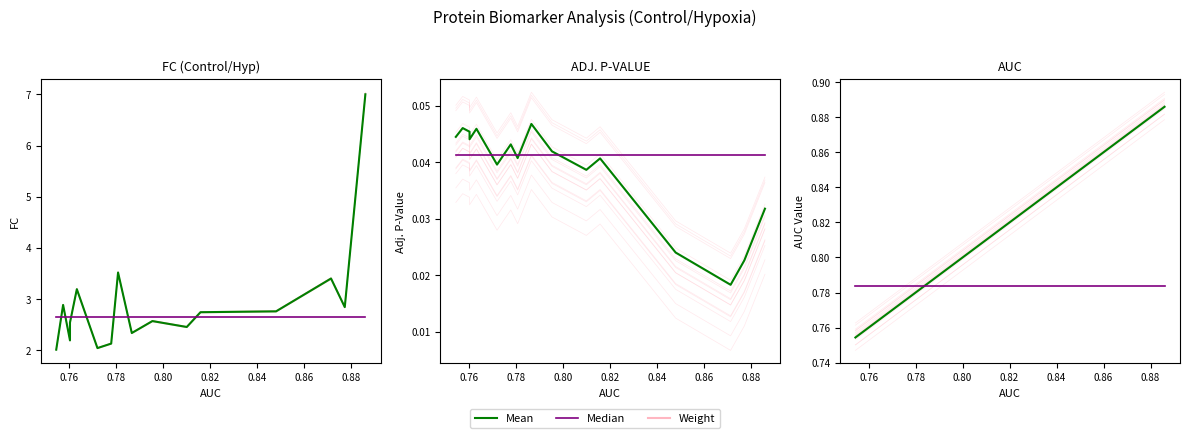

List the series in order of their peak value, highest first.

Weight, Mean, Median